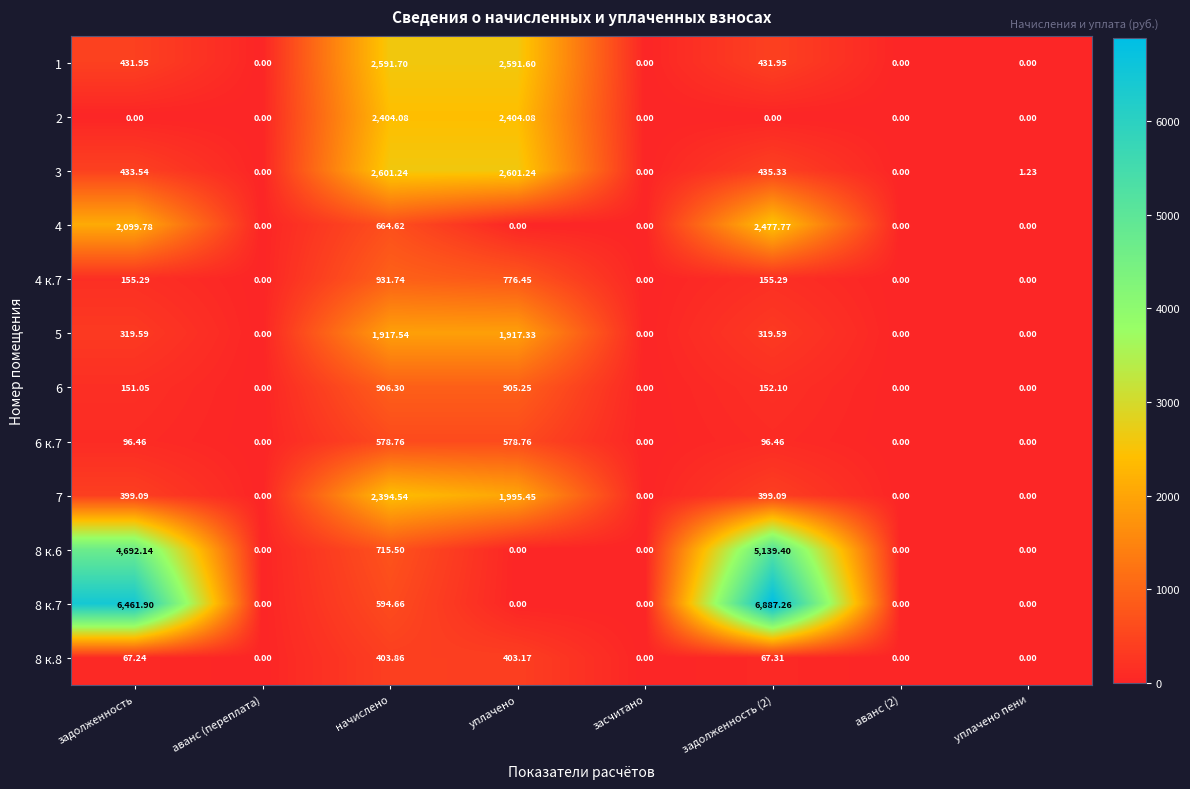

How many positive values does the 4 к.7 series have?

4